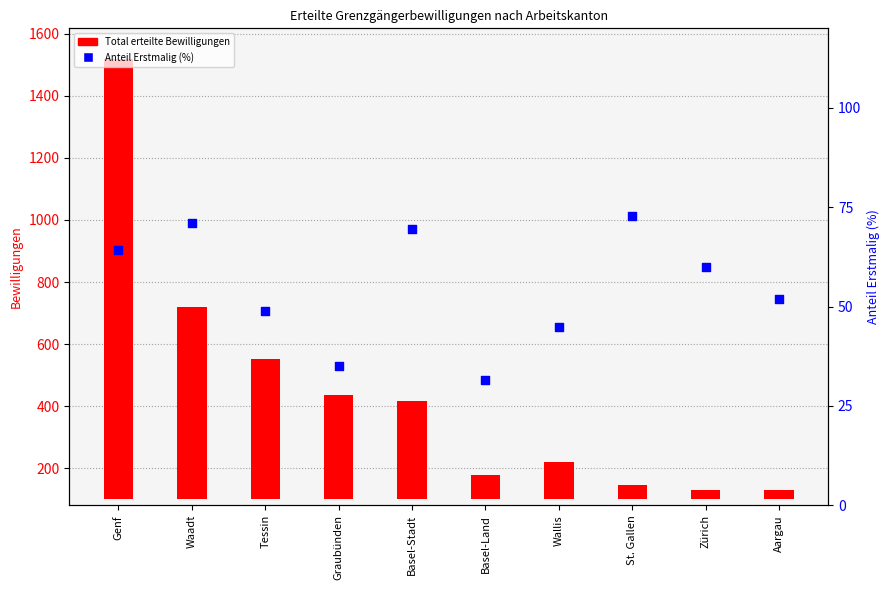

Which series contains the highest Y value?

Total